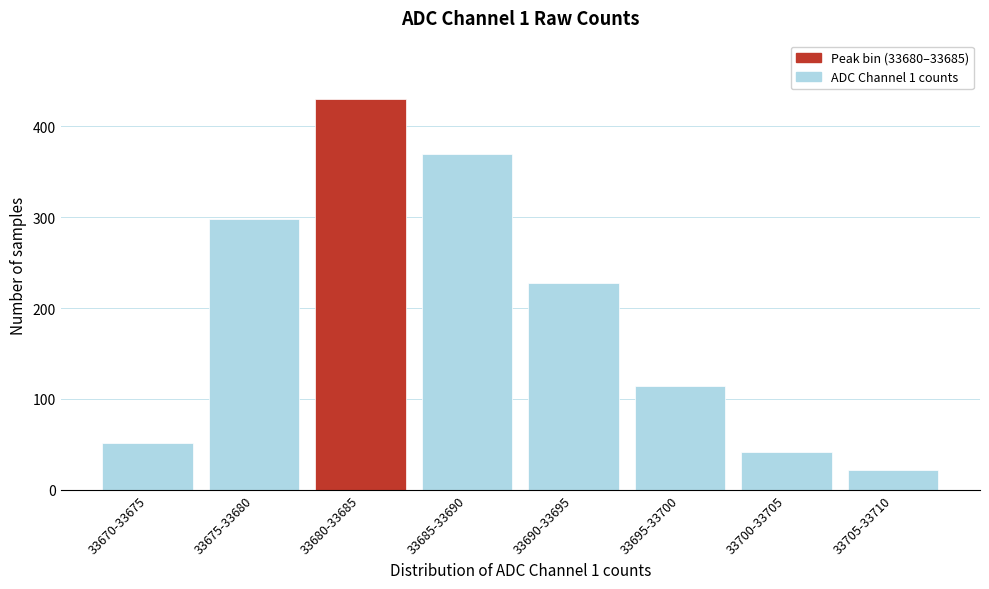

Reading left to right, extract all data points from this chart.

33670-33675=52	33675-33680=298	33680-33685=430	33685-33690=370	33690-33695=228	33695-33700=114	33700-33705=42	33705-33710=22